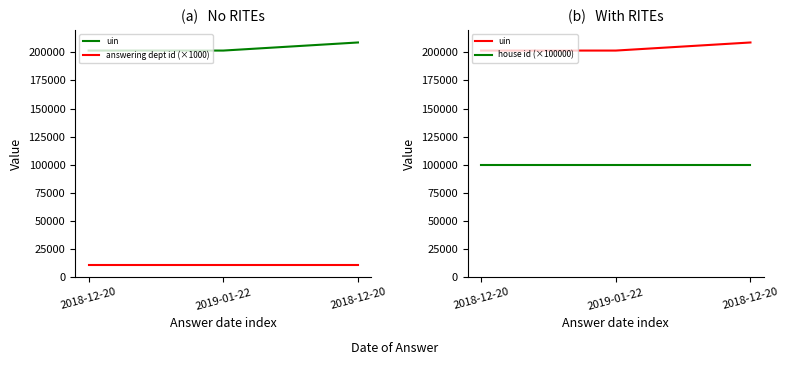

The uin series shows 201613 at 2018-12-20. True or false?

True